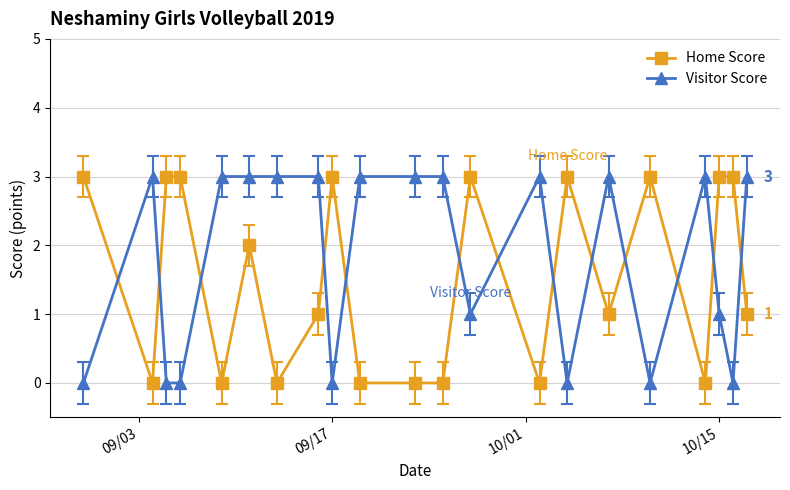

True or false: Visitor Score has more than 0 interior local peaks.

True